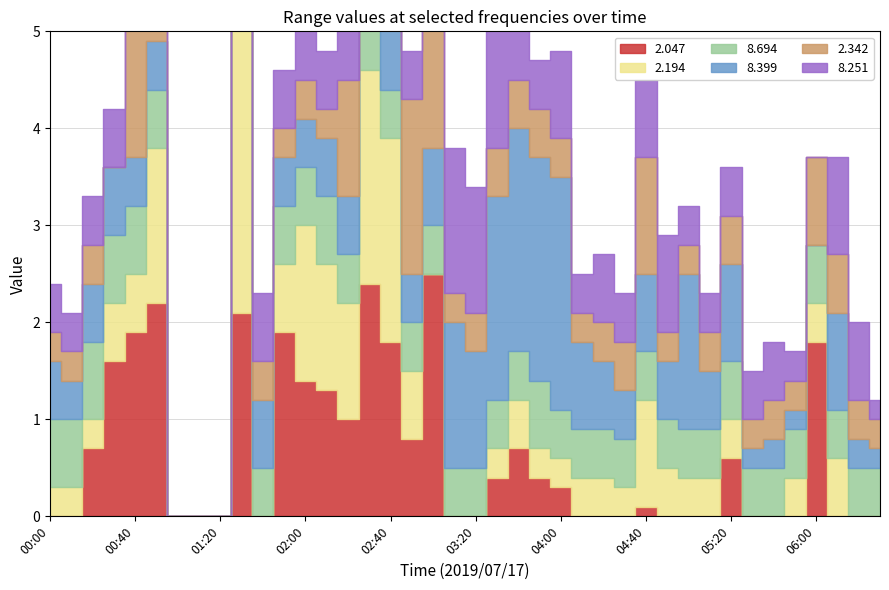

Reading right to left, extract all data points from this chart.

2.047: 999.0	999.0	999.0	1.8	999.0	999.0	999.0	0.6	999.0	999.0	999.0	0.1	999.0	999.0	999.0	0.3	0.4	0.7	0.4	999.0	999.0	2.5	0.8	1.8	2.4	1.0	1.3	1.4	1.9	999.0	2.1	999.0	999.0	999.0	2.2	1.9	1.6	0.7	999.0	999.0
2.194: 999.0	999.0	0.6	0.4	0.4	999.0	999.0	0.4	0.4	0.4	0.5	1.1	0.3	0.4	0.4	0.3	0.3	0.5	0.3	999.0	999.0	999.0	0.7	2.1	2.2	1.2	1.3	1.6	0.7	999.0	3.3	999.0	999.0	999.0	1.6	0.6	0.6	0.3	0.3	0.3
8.694: 0.5	0.5	0.5	0.6	0.5	0.5	0.5	0.6	0.5	0.5	0.5	0.5	0.5	0.5	0.5	0.5	0.7	0.5	0.5	0.5	0.5	0.5	0.5	0.5	0.5	0.5	0.7	0.6	0.6	0.5	0.5	999.0	999.0	999.0	0.6	0.7	0.7	0.8	0.7	0.7
8.399: 0.2	0.3	1.0	999.0	0.2	0.3	0.2	1.0	0.6	1.6	0.6	0.8	0.5	0.7	0.9	2.4	2.3	2.3	2.1	1.2	1.5	0.8	0.5	0.7	0.4	0.6	0.6	0.5	0.5	0.7	0.4	999.0	999.0	999.0	0.5	0.5	0.7	0.6	0.4	0.6
2.342: 0.3	0.4	0.6	0.9	0.3	0.4	0.3	0.5	0.4	0.3	0.3	1.2	0.5	0.4	0.3	0.4	0.5	0.5	0.5	0.4	0.3	1.5	1.8	2.3	2.0	1.2	0.3	0.4	0.3	0.4	3.3	999.0	999.0	999.0	1.8	1.6	999.0	0.4	0.3	0.3
8.251: 0.2	0.8	1.0	999.0	0.3	0.6	0.5	0.5	0.4	0.4	1.0	0.8	0.5	0.7	0.4	0.9	0.5	2.3	2.1	1.3	1.5	0.6	0.5	0.7	0.9	0.7	0.6	0.8	0.6	0.7	0.4	999.0	999.0	999.0	0.4	0.4	0.6	0.5	0.4	0.5